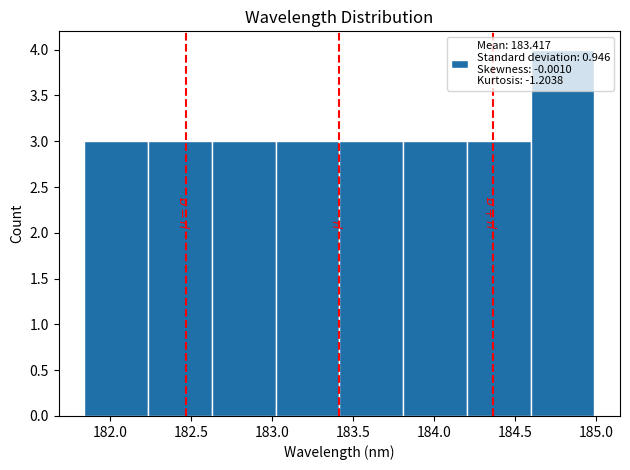

Reading left to right, list every bar in this chart as the range it spans on the x-axis followed by its height. Neither the bar edges nor the heights are printed on the chart, so give them approximately, as read against the axes.

181.85 to 182.25: 3
182.25 to 182.65: 3
182.65 to 183.00: 3
183.00 to 183.40: 3
183.40 to 183.80: 3
183.80 to 184.20: 3
184.20 to 184.60: 3
184.60 to 185.00: 4